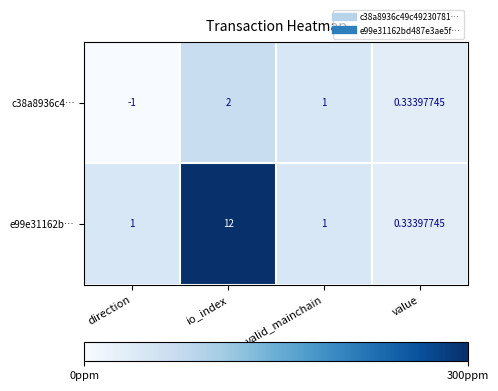

Which label corresponds to the smallest value in the chart?

direction